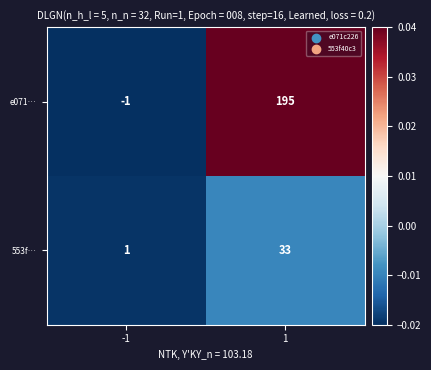

What is the difference between the 553f… values at -1 and 1?

32